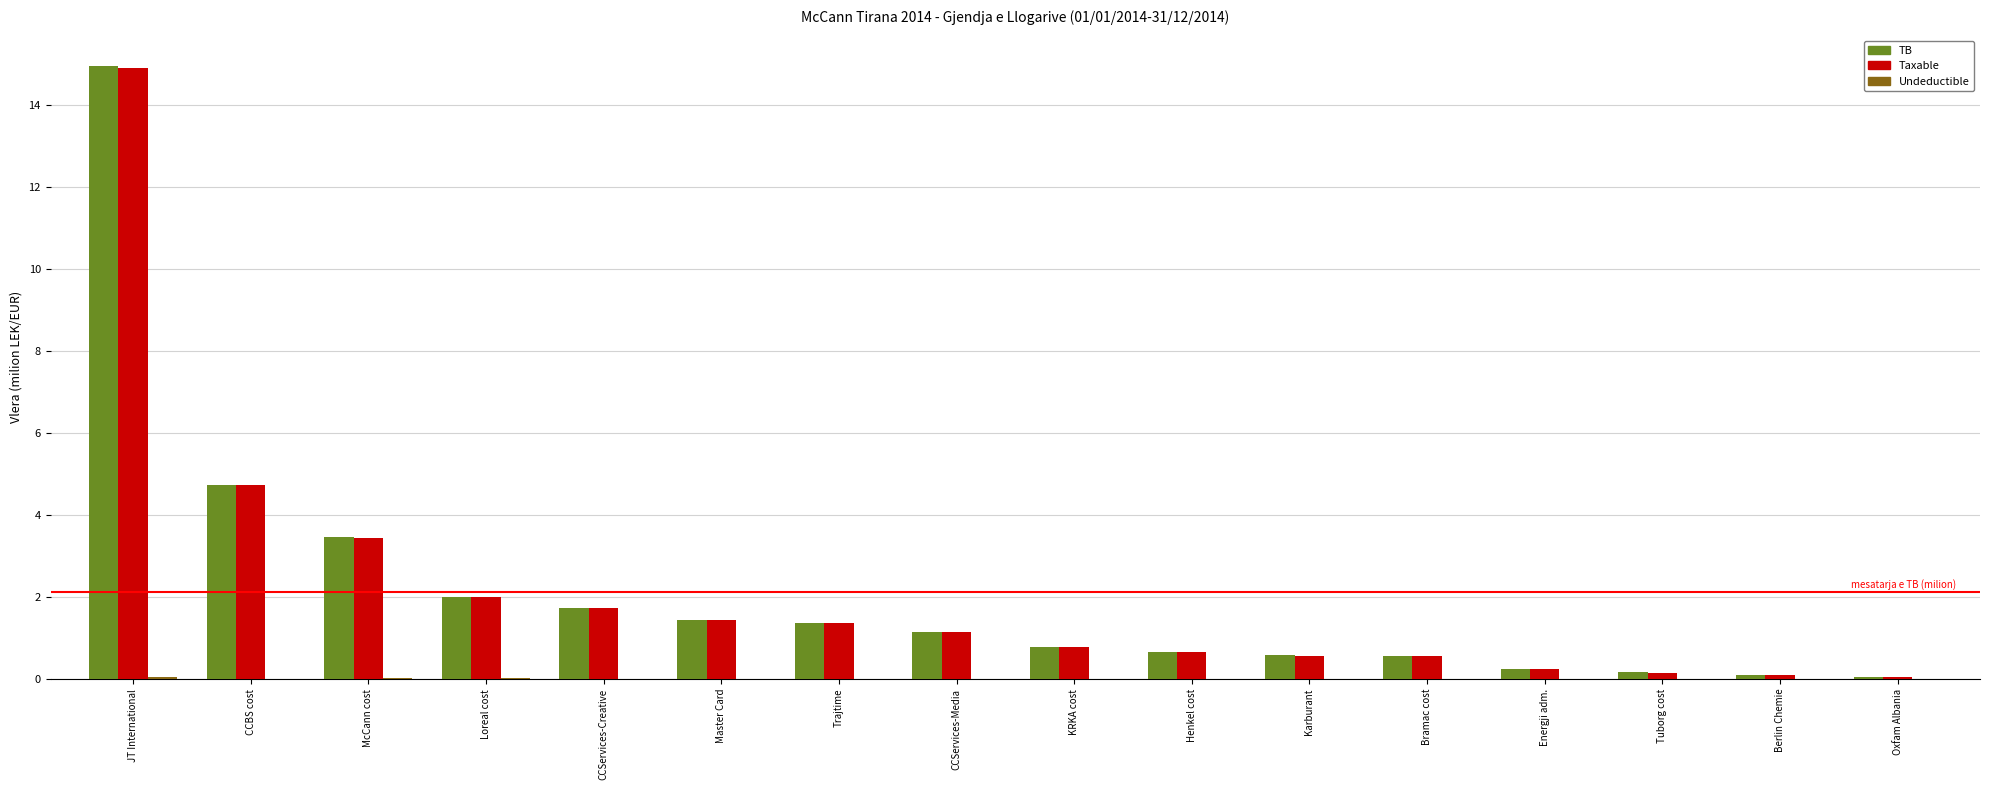

The Taxable series shows 0.8 at KRKA cost. True or false?

True